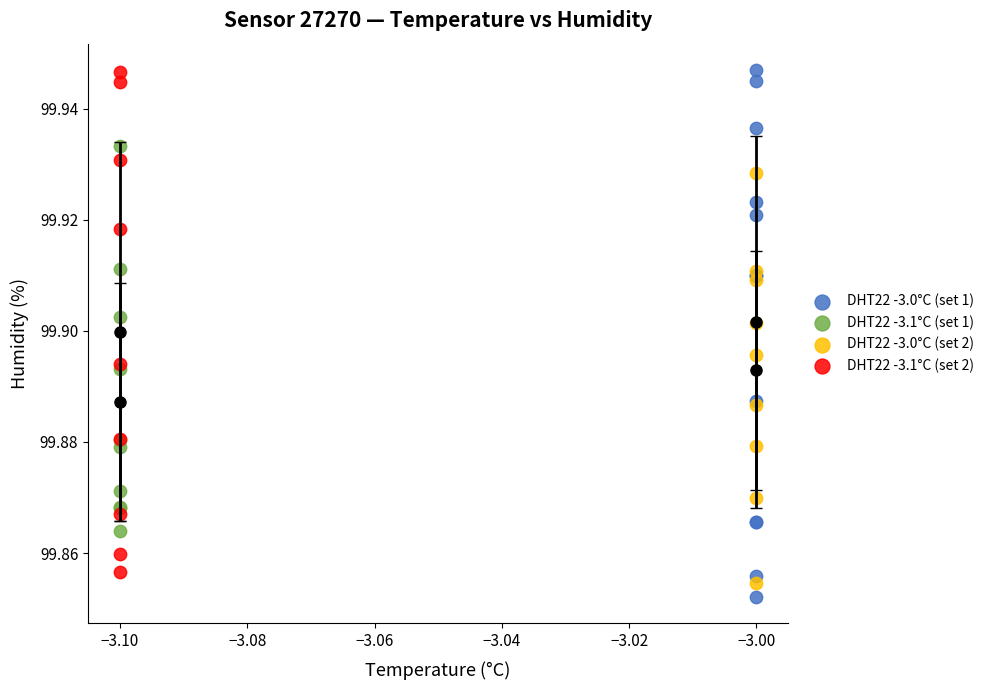

Which series reaches the minimum Y coordinate?

DHT22 -3.0°C (set 1)